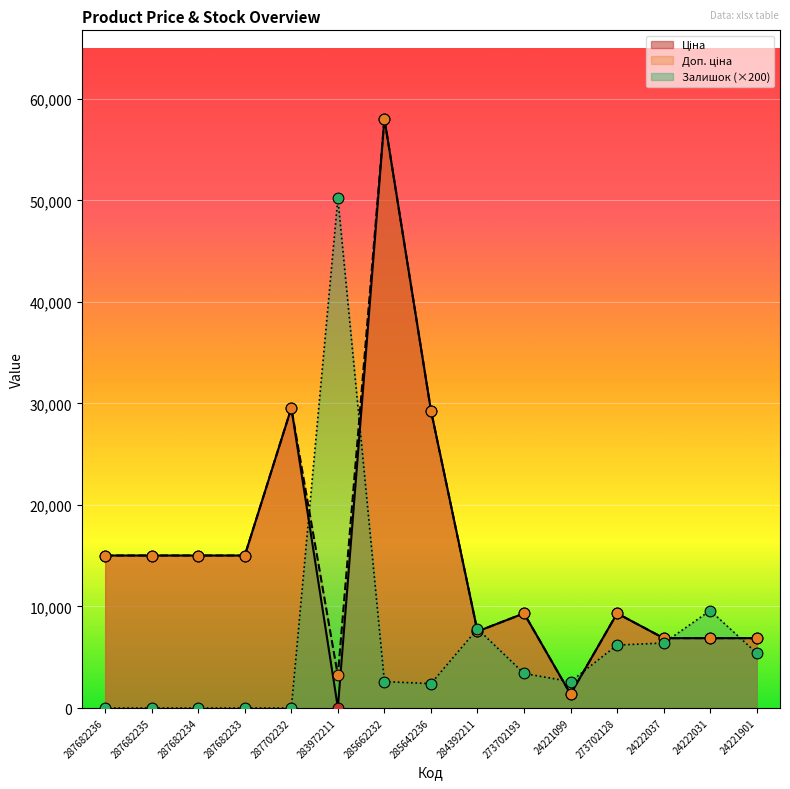

What is the total value across all series at 285642236?

60989.8